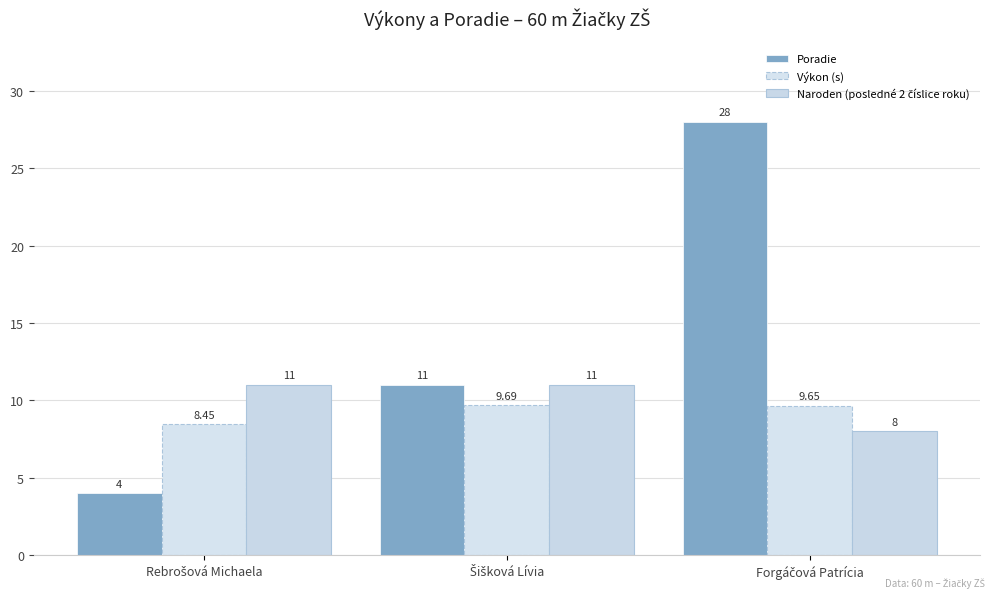

Is it true that Naroden (posledné 2 číslice roku) equals 11.0 at Šišková Lívia?

True